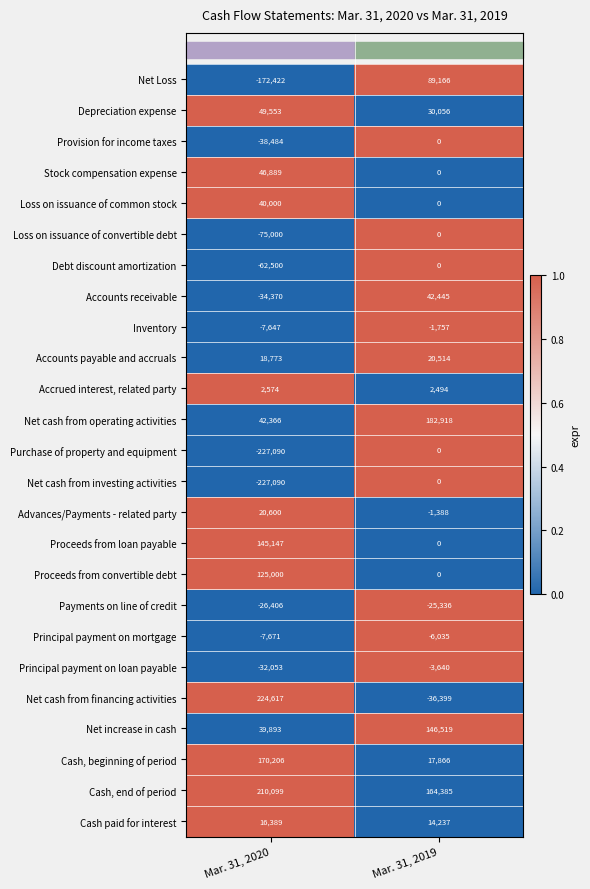

Is it true that Cash, beginning of period equals 17866 at Mar. 31, 2019?

True